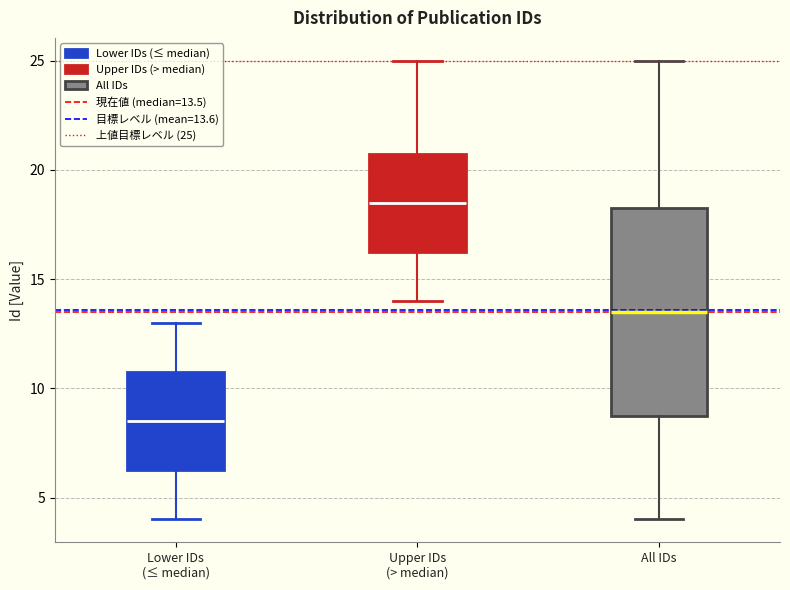

Reading left to right, transcribe this box plot: for each box, give where its median line is, the range the box spans, and where its two whiskers end, as read against the y-axis. The values are not printed on the chart, so give them approximately, as read against the axis.

Lower IDs (≤ median): median 8.5, box 6.5 to 11.0, whiskers 4.0 to 13.0
Upper IDs (> median): median 18.5, box 16.5 to 21.0, whiskers 14.0 to 25.0
All IDs: median 13.5, box 9.0 to 18.5, whiskers 4.0 to 25.0